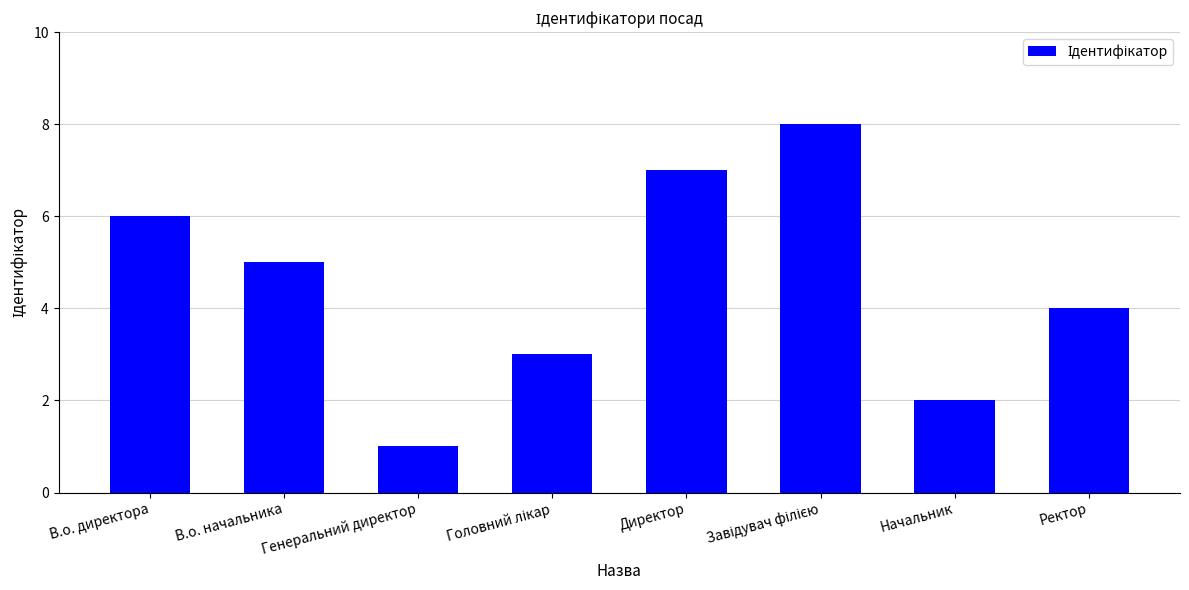

Reading right to left, list all the values displayed in this chart.

4	2	8	7	3	1	5	6